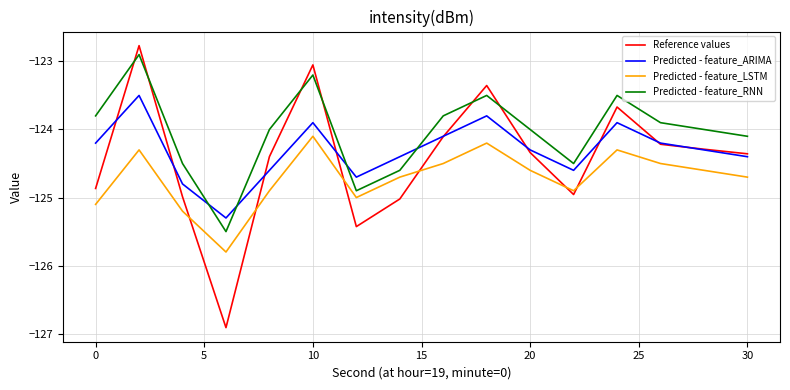

What is the difference between the second highest and minimum values in the Reference values series?

3.9